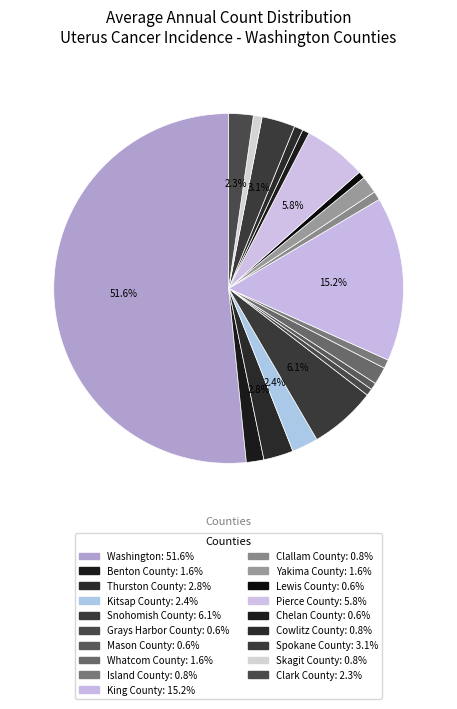

To the nearest percent, what is the combined percentage of Kitsap County and Spokane County?

6%